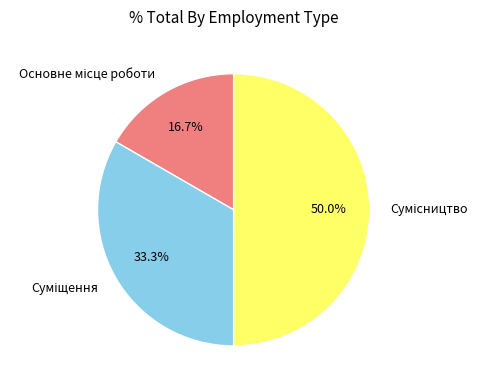

Is it true that Суміщення is 33% of the pie?

True